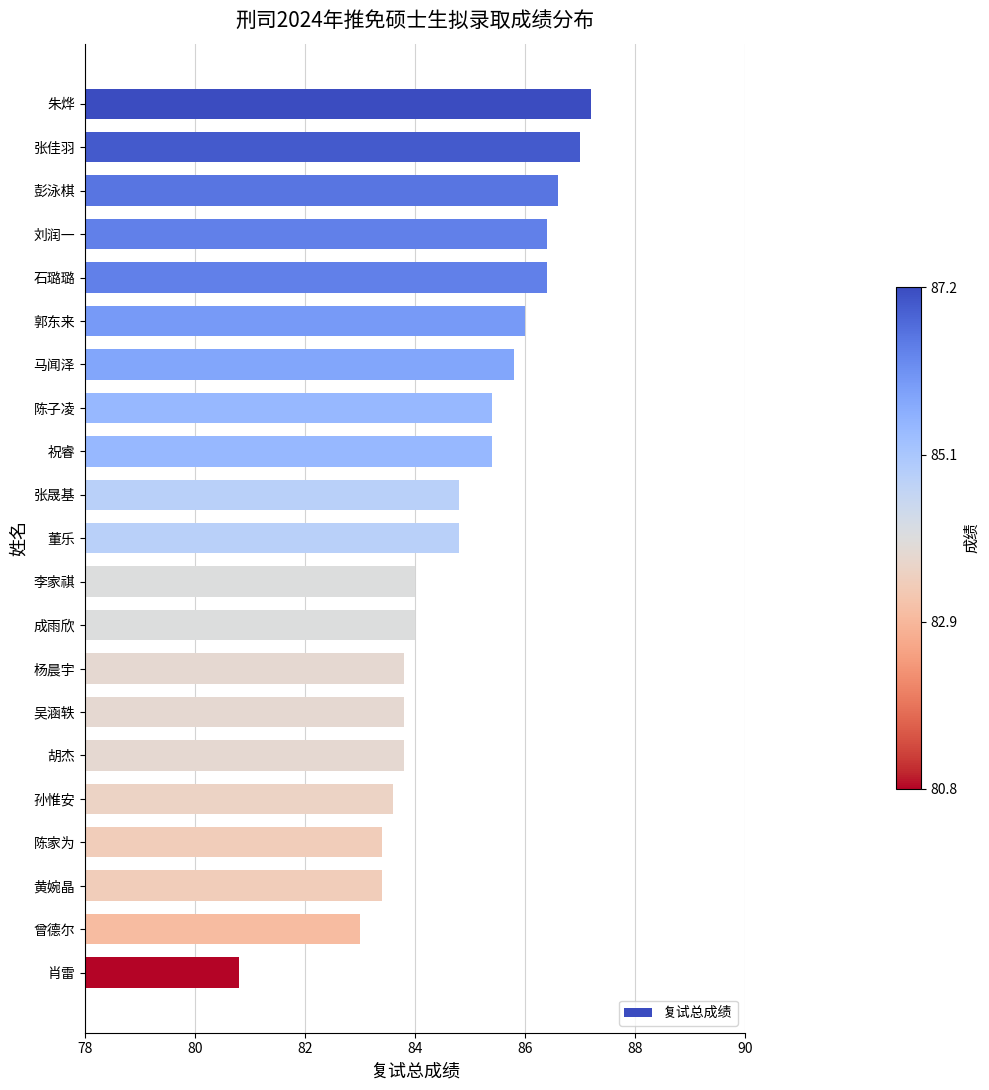

Reading bottom to top, what are all the values shown in this chart?

肖雷=80.8	曾德尔=83.0	黄婉晶=83.4	陈家为=83.4	孙惟安=83.6	胡杰=83.8	吴涵轶=83.8	杨晨宇=83.8	成雨欣=84.0	李家祺=84.0	董乐=84.8	张晟基=84.8	祝睿=85.4	陈子凌=85.4	马闻泽=85.8	郭东来=86.0	石璐璐=86.4	刘润一=86.4	彭泳棋=86.6	张佳羽=87.0	朱烨=87.2